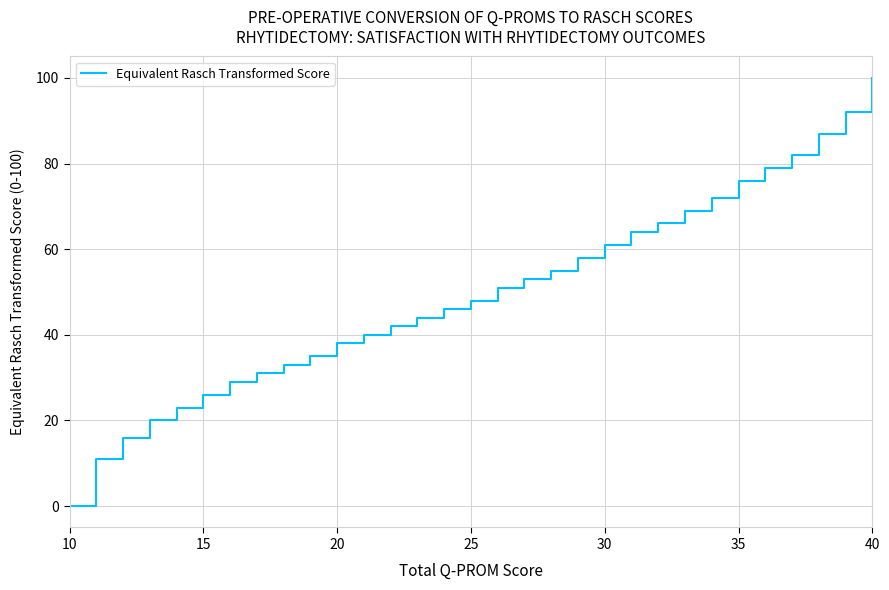

What is the maximum value shown in the chart?

100